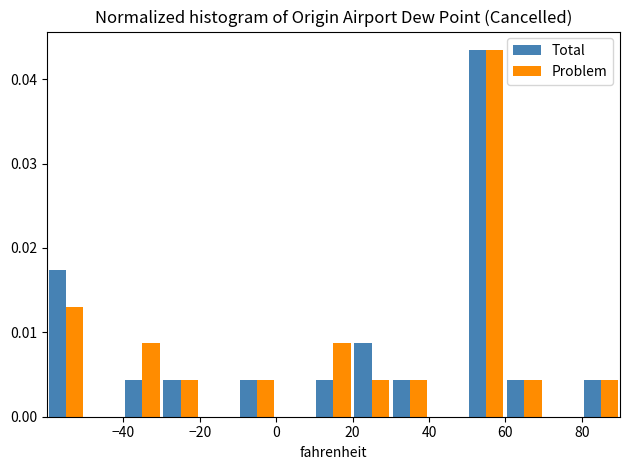

Reading left to right, list every range on the x-axis with the height of the bar of each series over it. The values are not printed on the chart, so give them approximately, as read against the axis.

-60 to -50: Total=0.017	Problem=0.013
-50 to -40: Total=0	Problem=0
-40 to -30: Total=0.004	Problem=0.009
-30 to -20: Total=0.004	Problem=0.004
-20 to -10: Total=0	Problem=0
-10 to 0: Total=0.004	Problem=0.004
0 to 10: Total=0	Problem=0
10 to 20: Total=0.004	Problem=0.009
20 to 30: Total=0.009	Problem=0.004
30 to 40: Total=0.004	Problem=0.004
40 to 50: Total=0	Problem=0
50 to 60: Total=0.043	Problem=0.043
60 to 70: Total=0.004	Problem=0.004
70 to 80: Total=0	Problem=0
80 to 90: Total=0.004	Problem=0.004